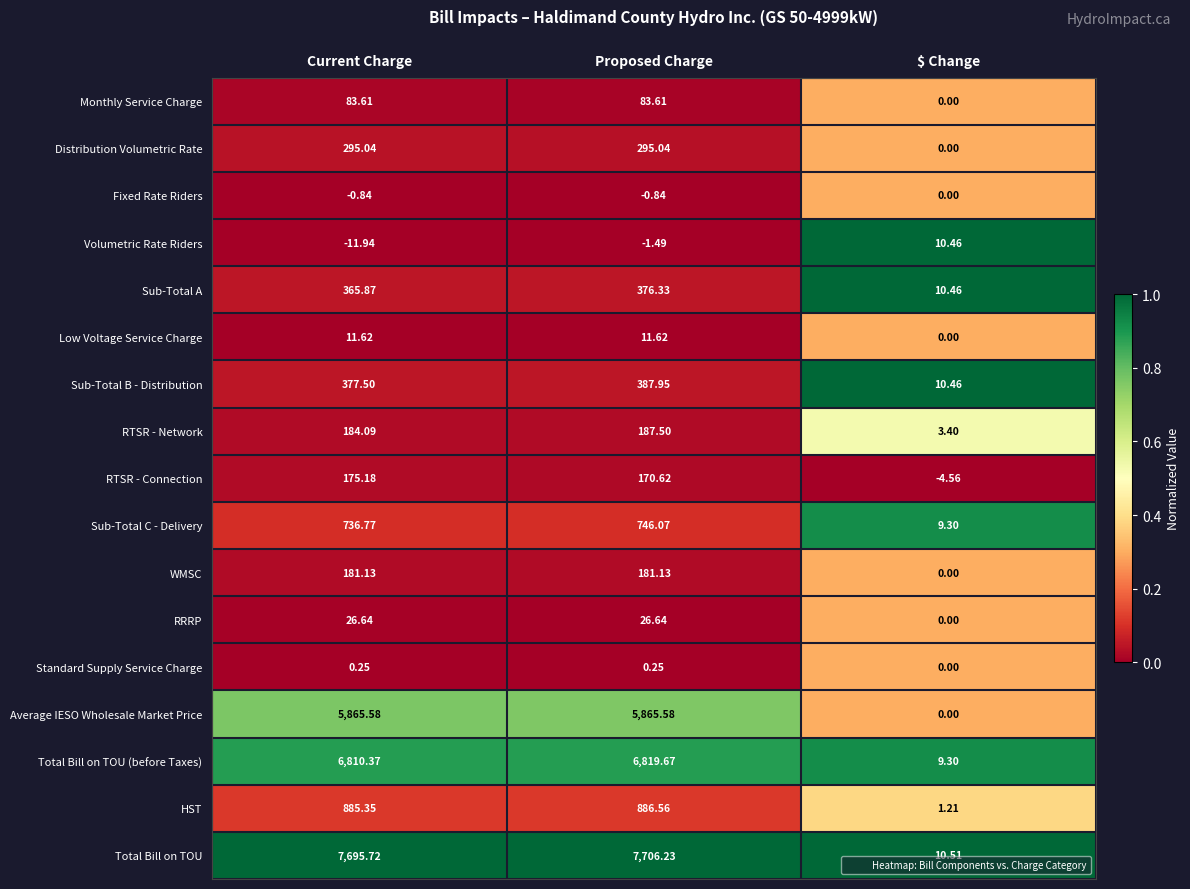

Where is Total Bill on TOU nearest to the value 3858?

Current Charge